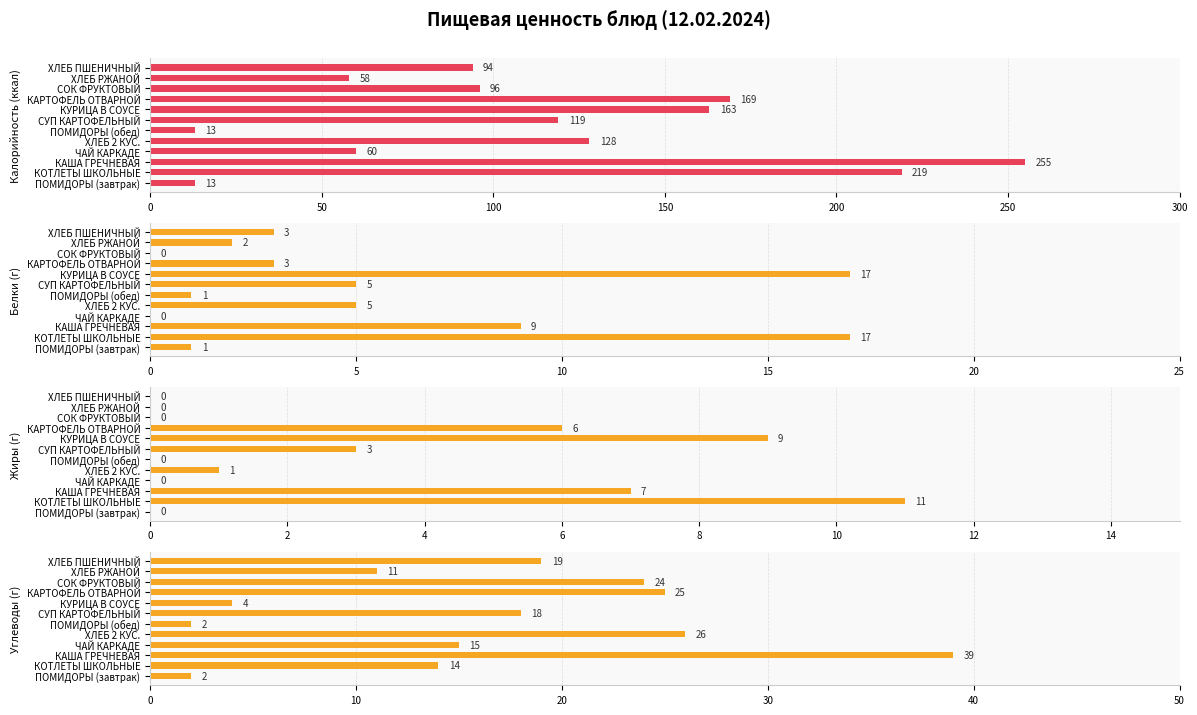

What is the difference between the second highest and second lowest values in the Белки series?

17